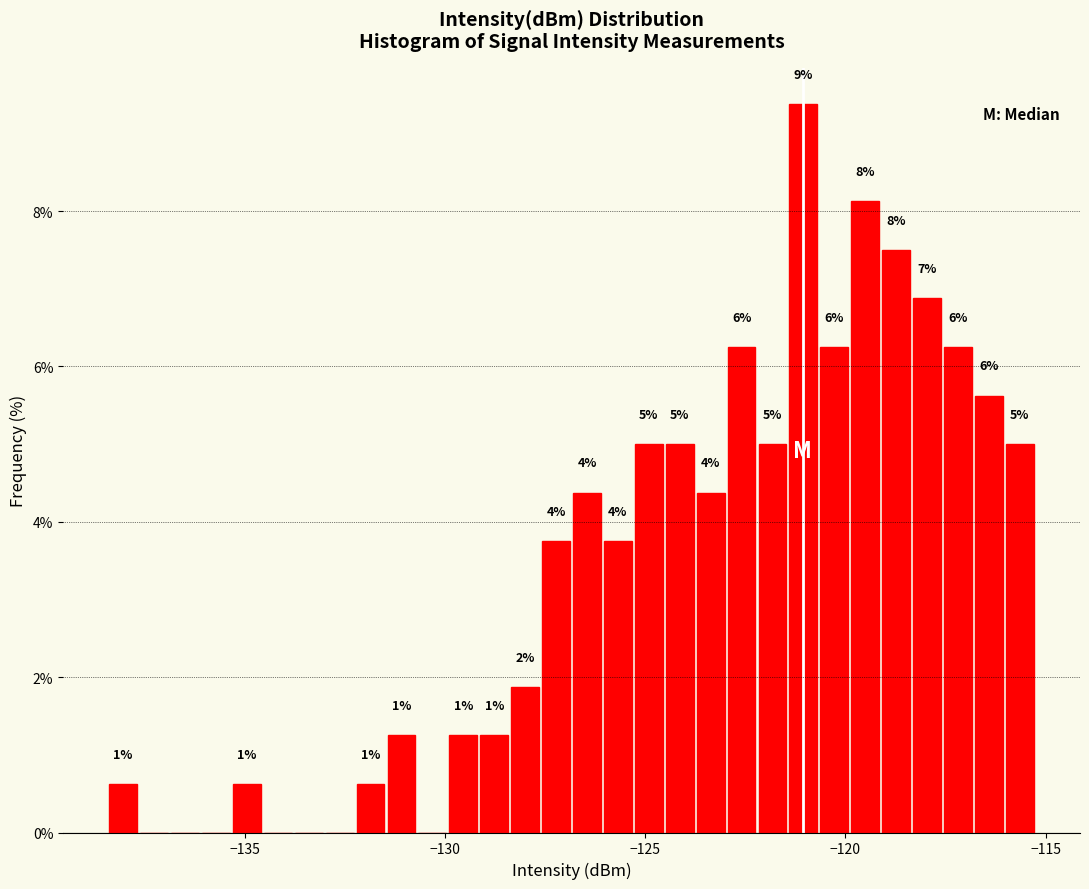

Read against the x-axis, roughly where is the centre of the tallest bar?

-121.0